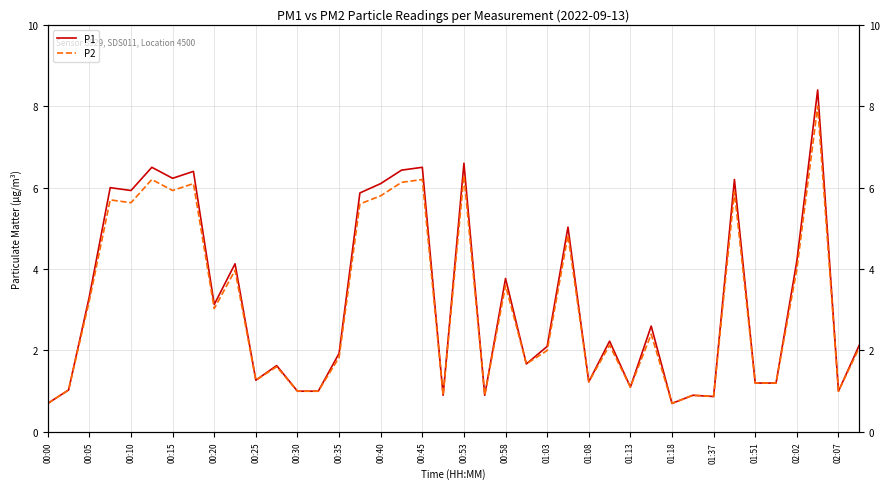

Between 30 and 01:08, which is larger?

01:08